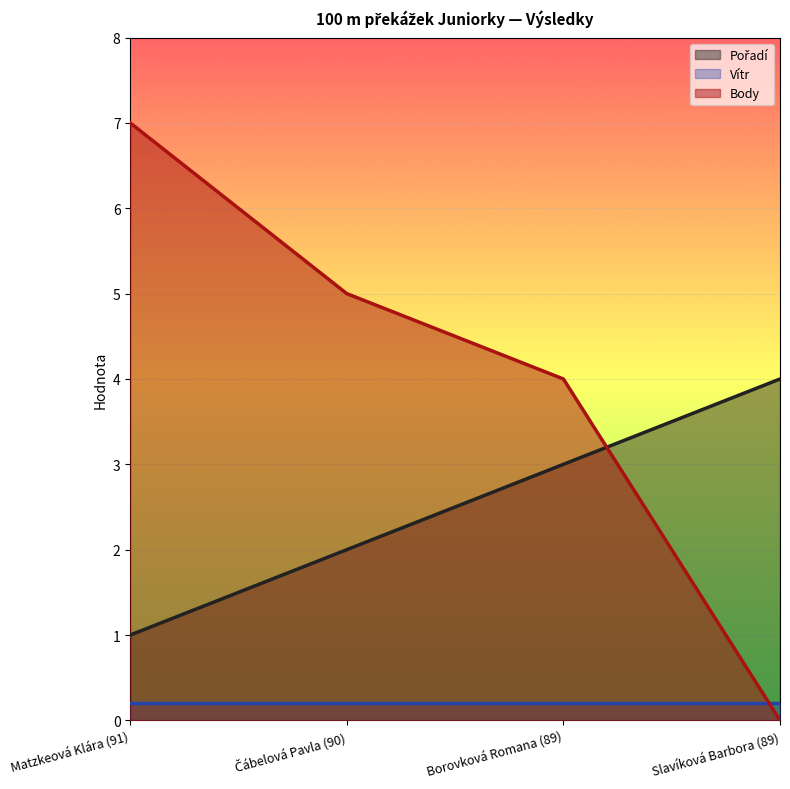

What position from the left is Slavíková Barbora (89)?

4